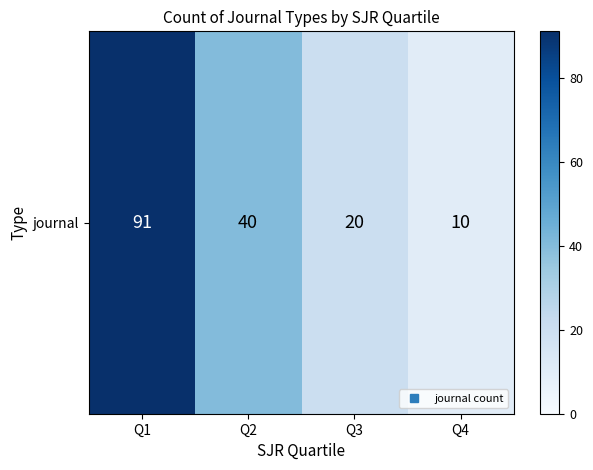

Which category has the highest value across all series?

Q1